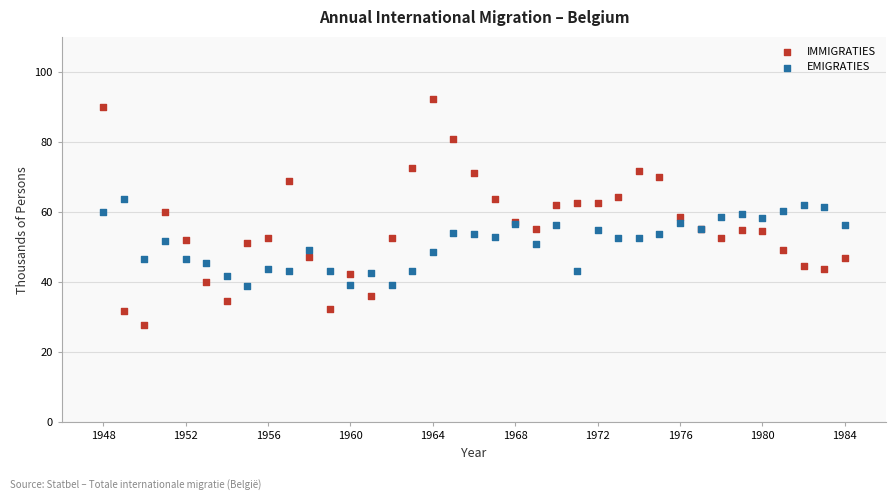

Which series reaches the minimum Y coordinate?

IMMIGRATIES